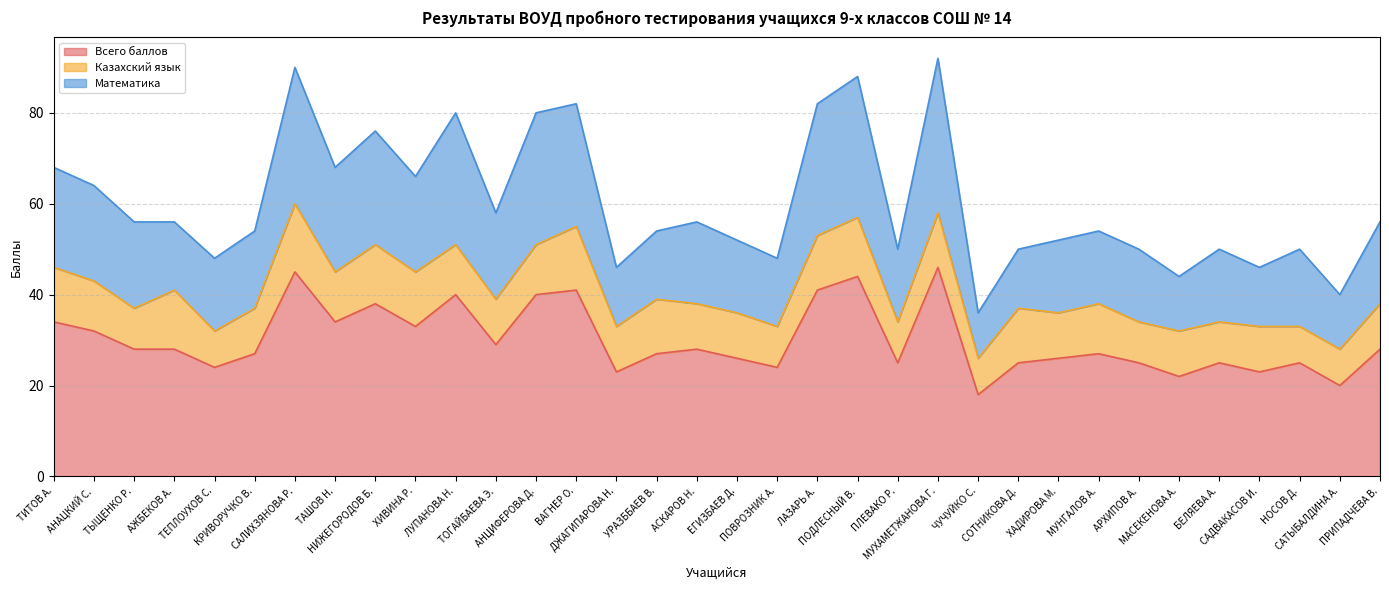

What is the highest value of the Всего баллов series?

46